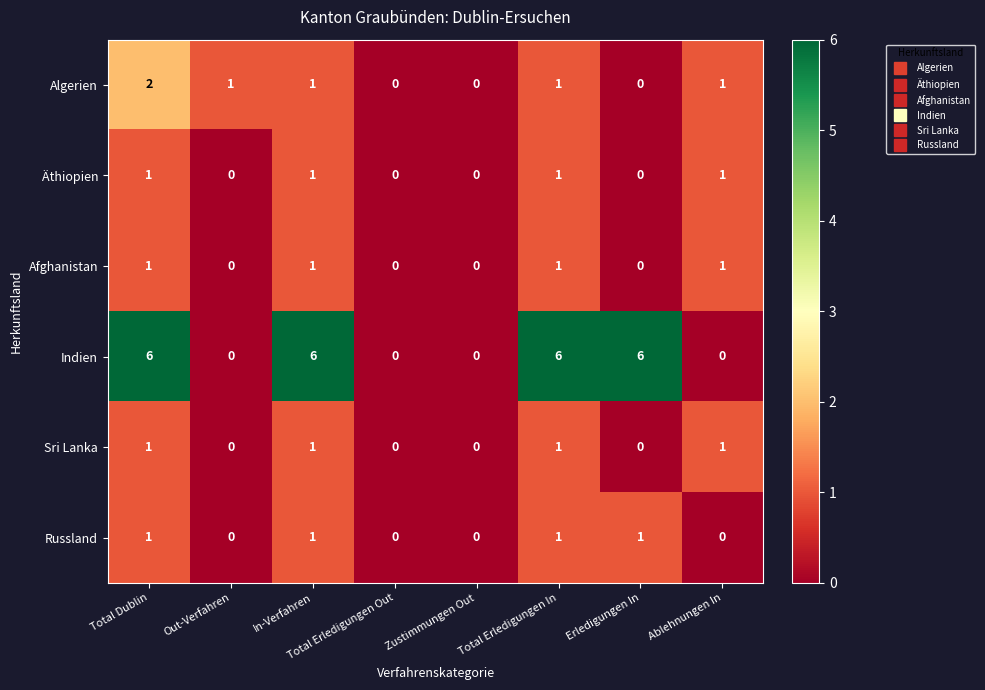

How many series are shown in this chart?

6